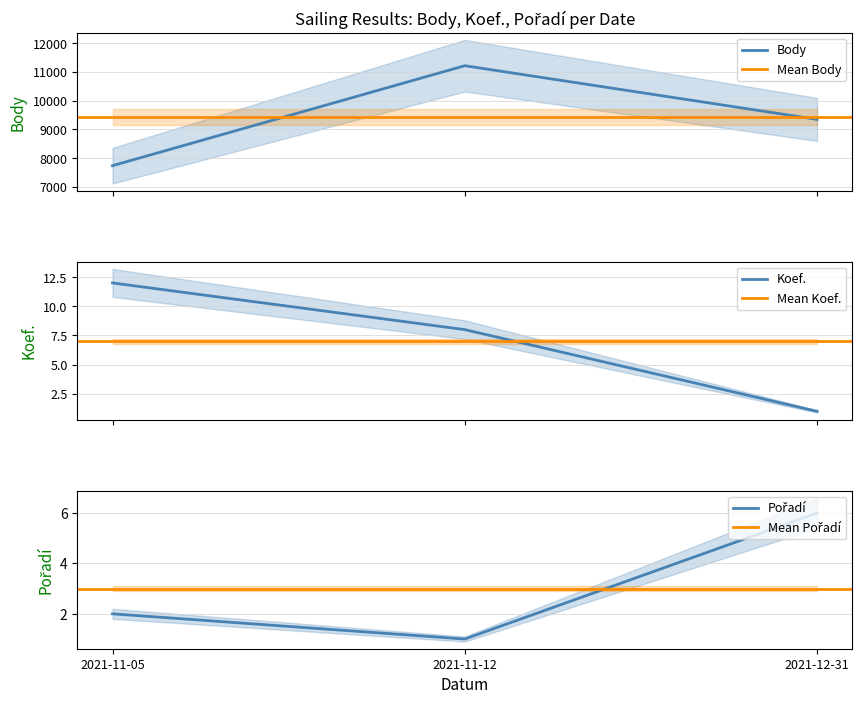

Reading left to right, extract all data points from this chart.

Body: 7741	11216	9350
CTL: 2	1	6
Koef.: 12	8	1